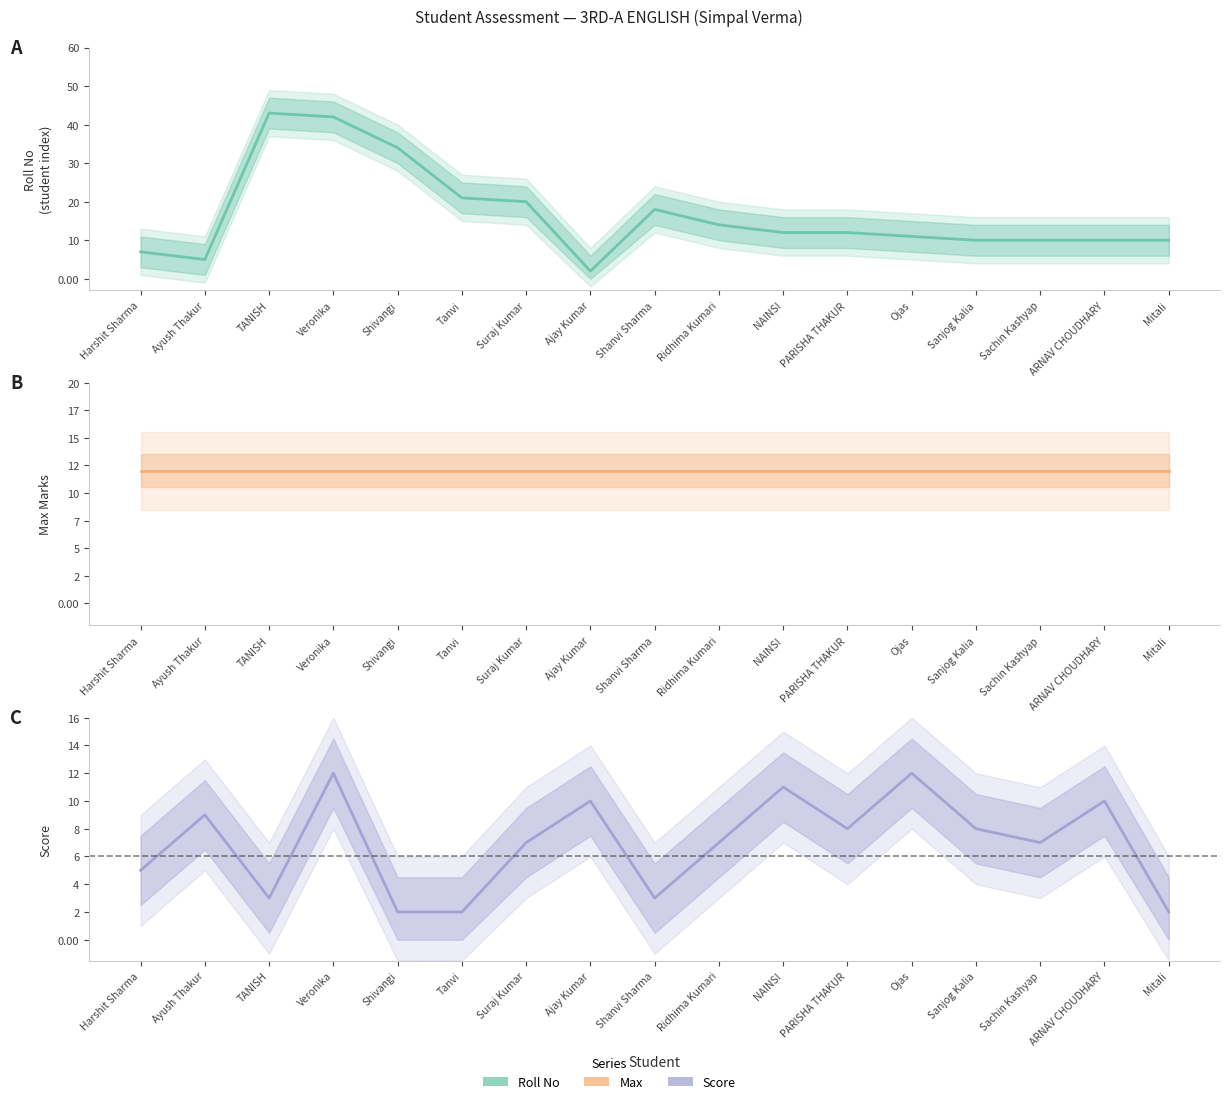

How many data points does each series have?

17